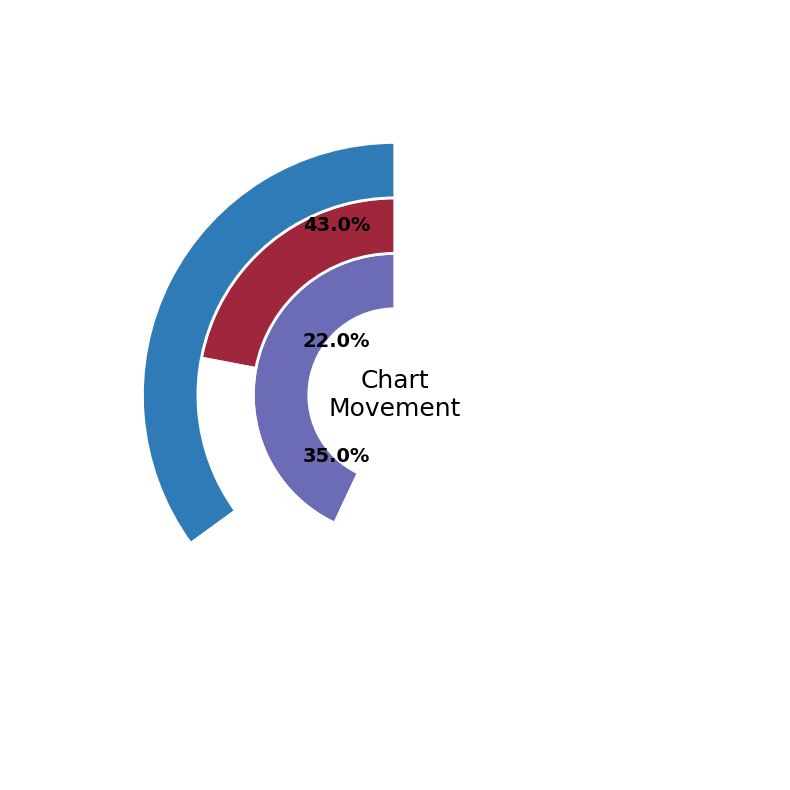

Is it true that down is 22% of the pie?

True